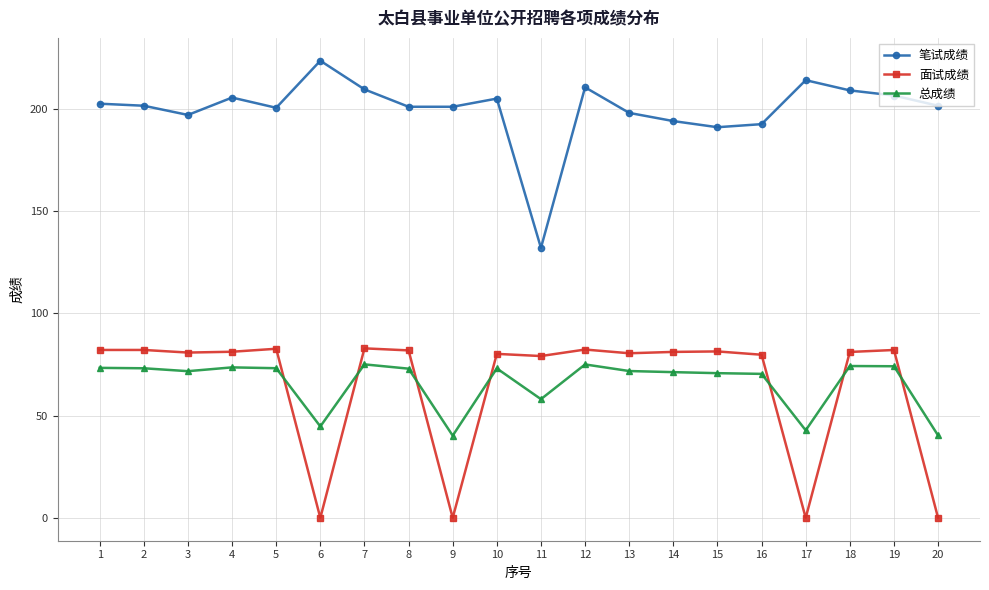

True or false: 笔试成绩 has more than 0 interior local peaks.

True